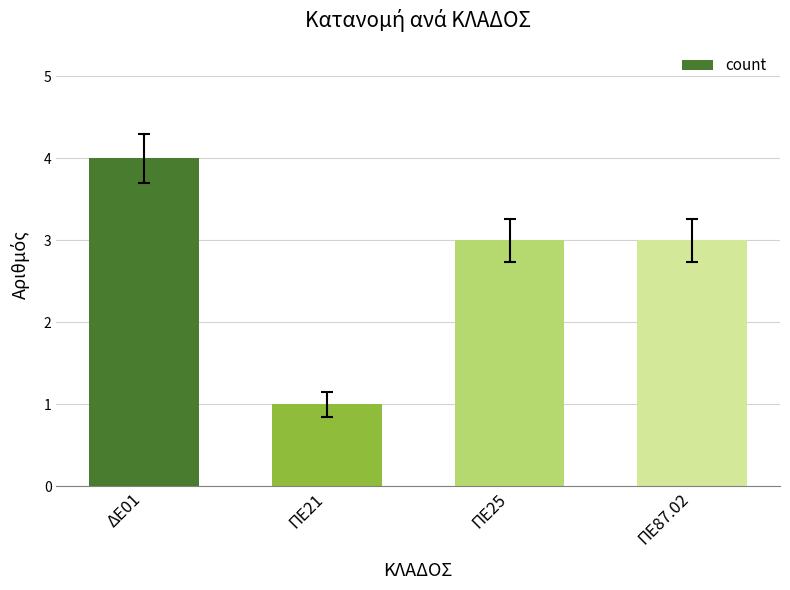

At which label does the data first exceed 3?

ΔΕ01